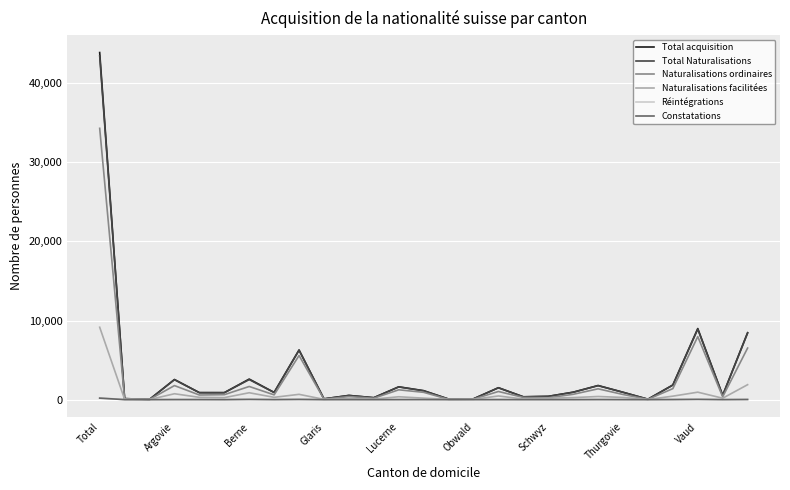

At how many categories does at least one series exceed 25165?

1